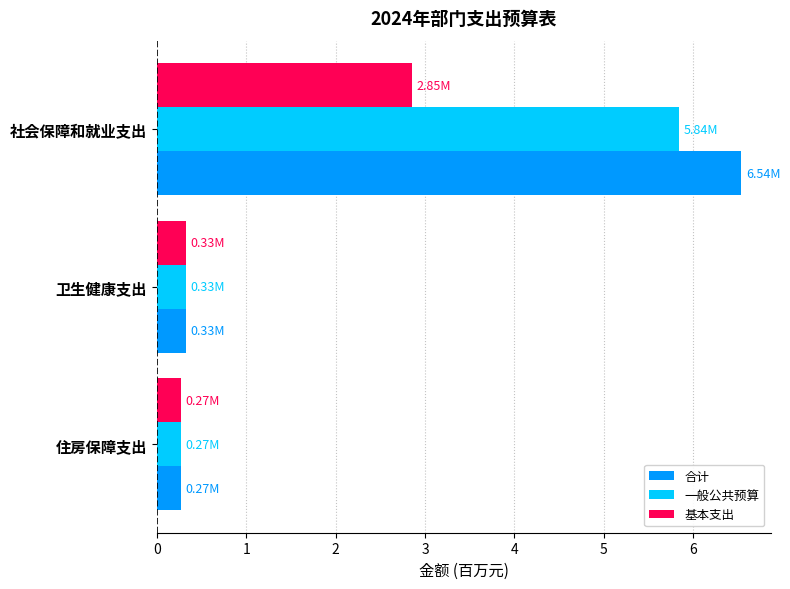

What is the total value across all series at 卫生健康支出?

1.0